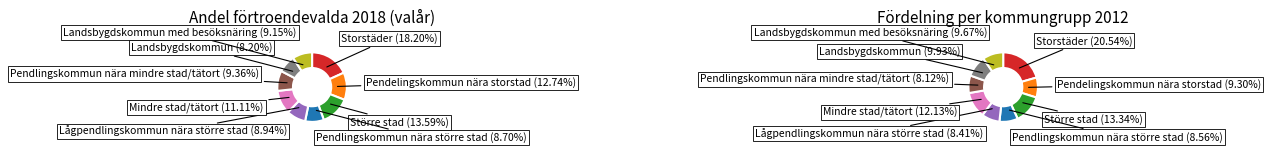

To the nearest percent, what is the difference between the largest and smallest slice percentages?

12%